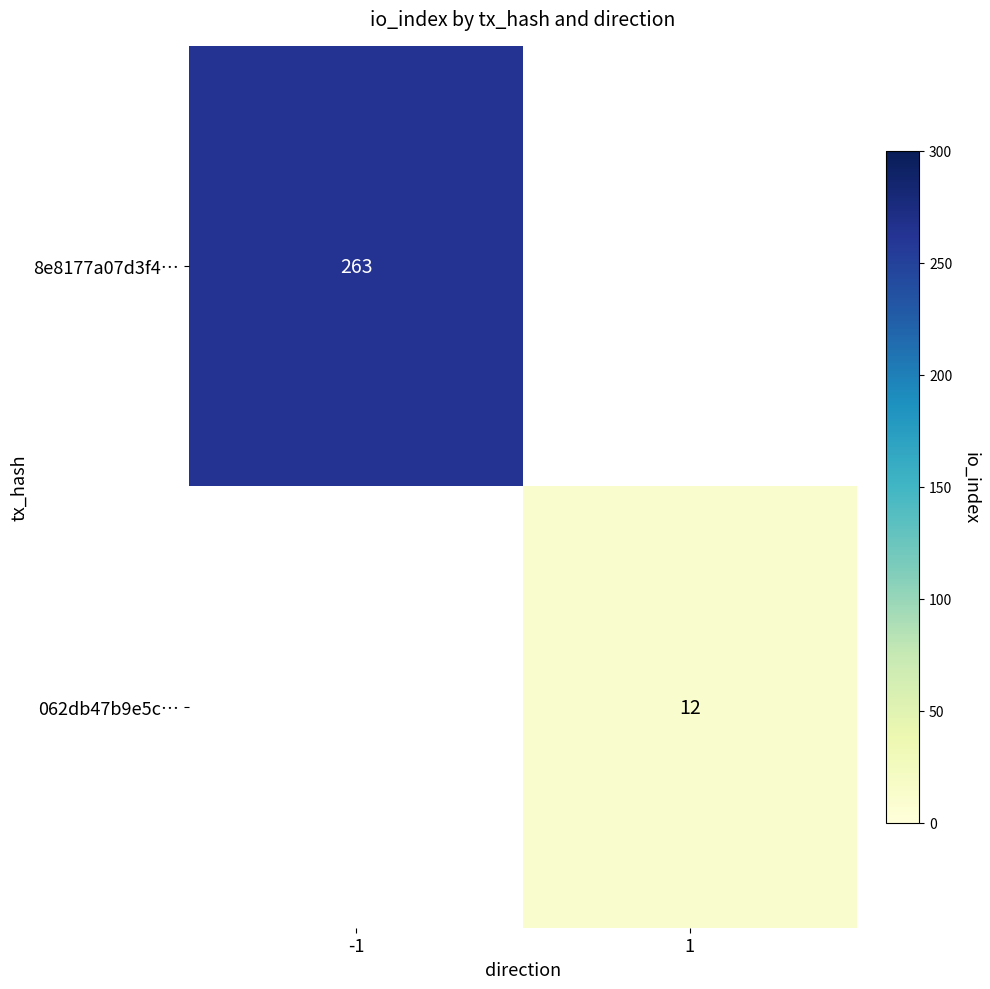

What is the minimum value shown in the chart?

12.0